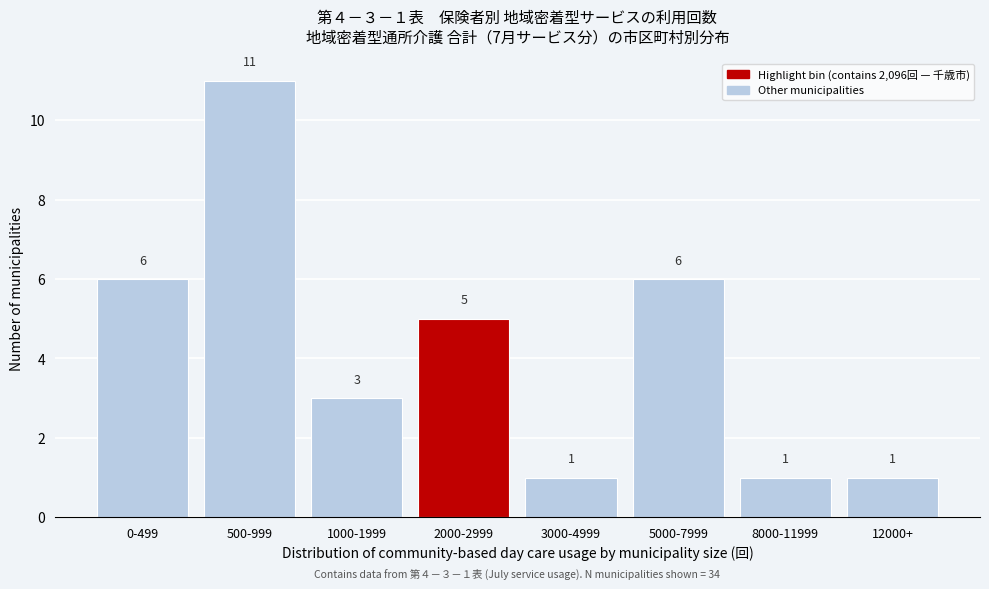

Reading right to left, what are all the values shown in this chart?

12000+=1	8000-11999=1	5000-7999=6	3000-4999=1	2000-2999=5	1000-1999=3	500-999=11	0-499=6